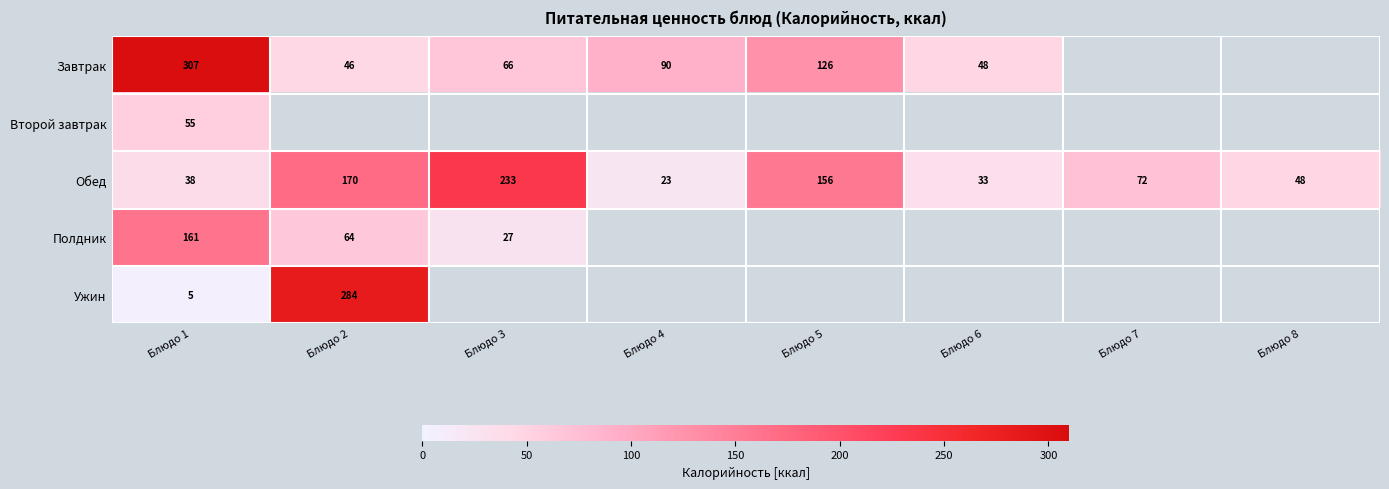

What is the difference between the second highest and minimum values in the Обед series?

147